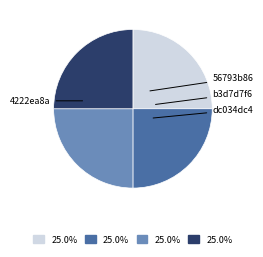

Is there any slice that represents more than half of the pie?

No